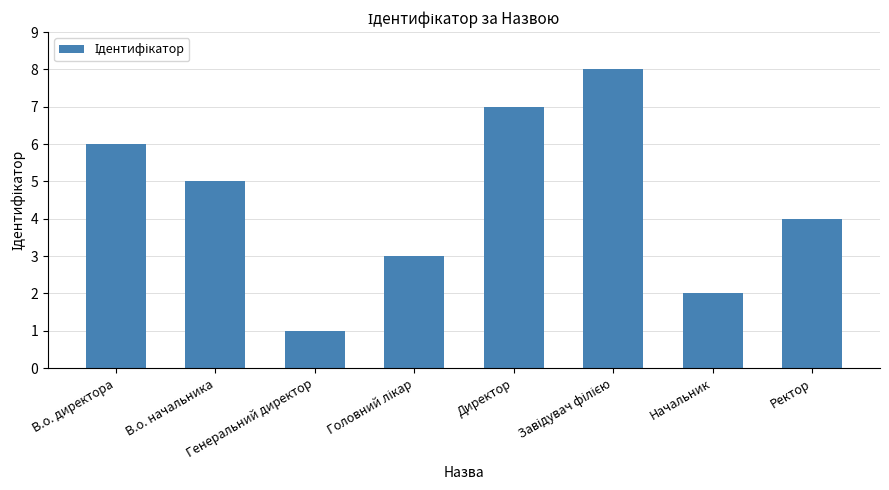

Are the bars horizontal?

No